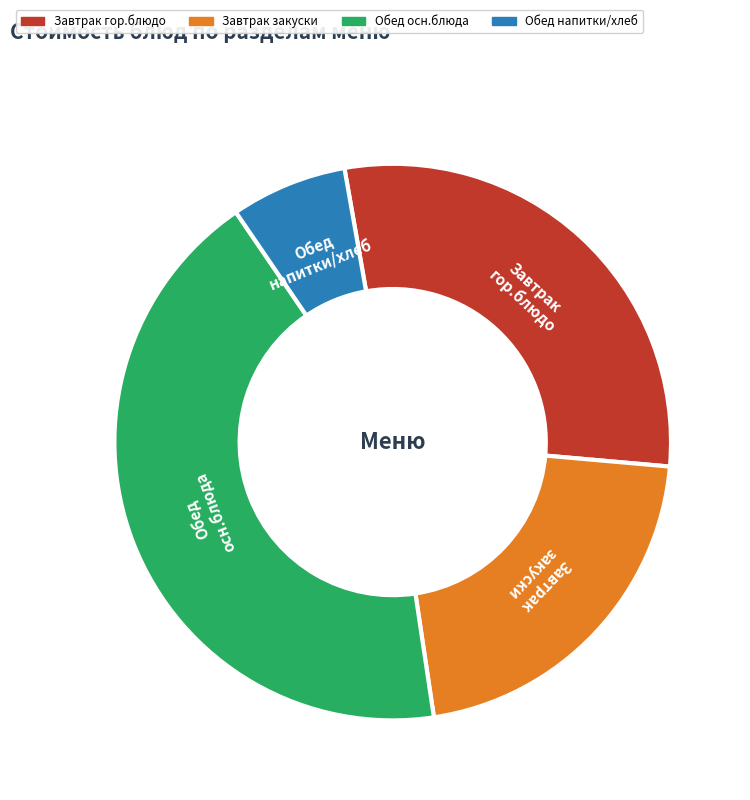

Is there any slice that represents more than half of the pie?

No